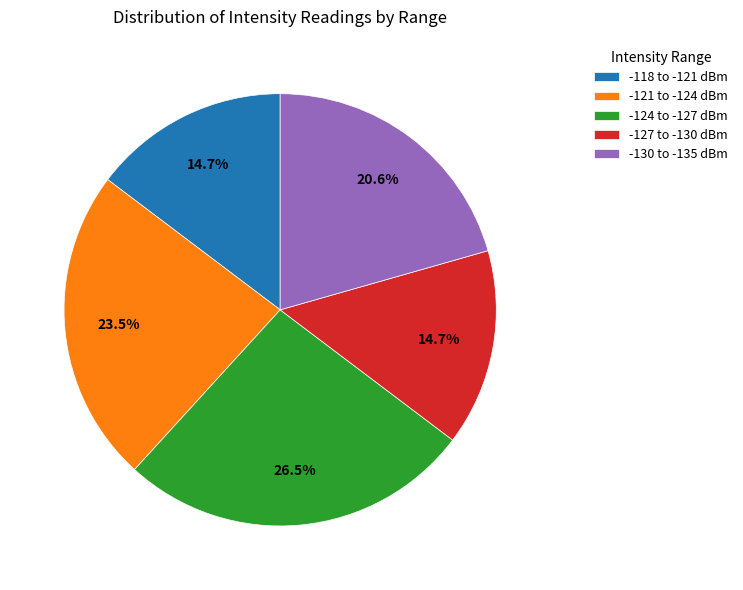

What is the largest slice in the pie chart?

-124 to -127 dBm